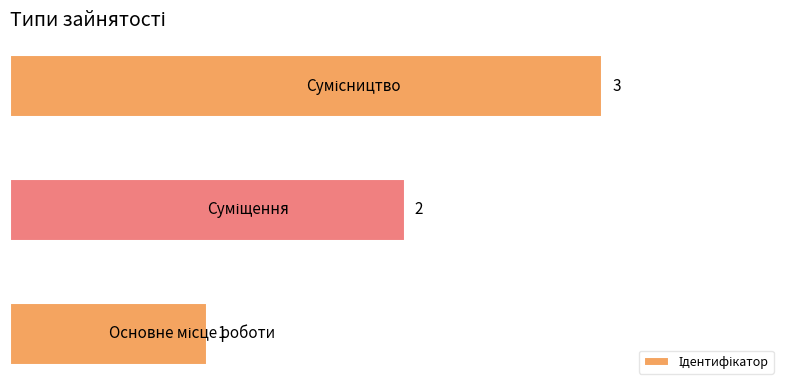

What is the sum of all values?

6